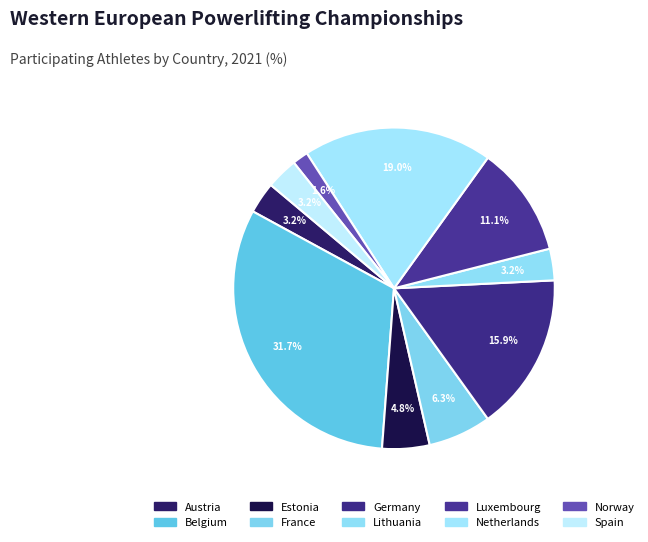

Count the number of slices in the pie.

10